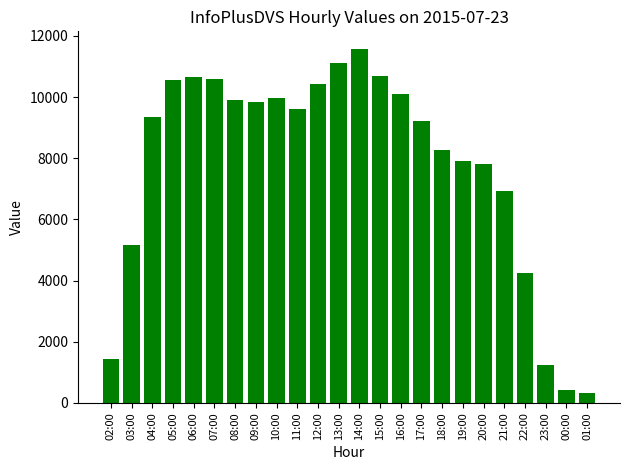

Which label corresponds to the largest value in the chart?

14:00